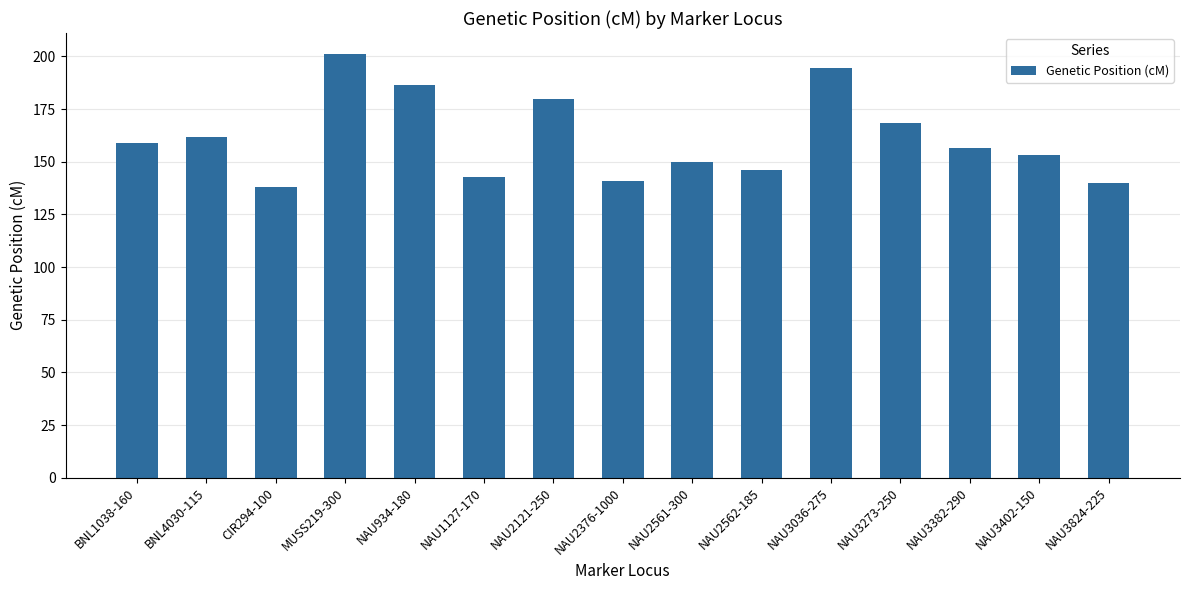

What is the label of the 13th bar from the left?

NAU3382-290